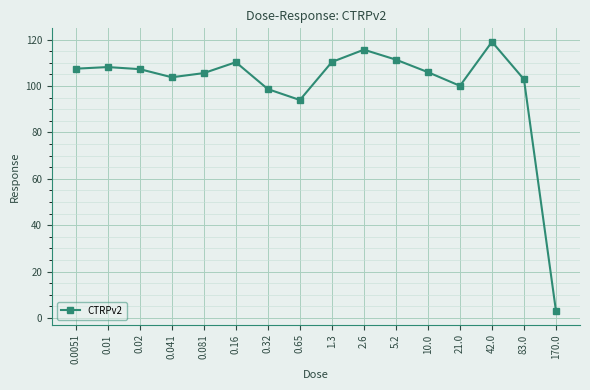

What is the value of the 13th point from the left?

100.1